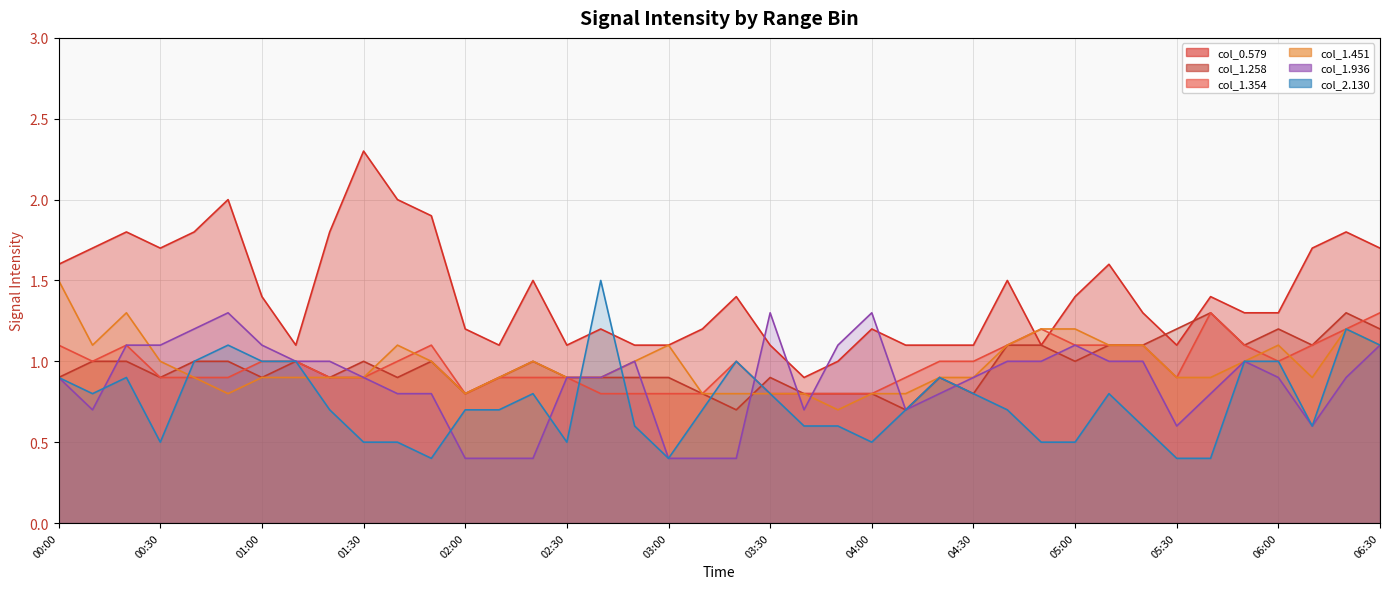

Which series ends up on top after the final intersection of col_2.130 and col_0.579?

col_0.579